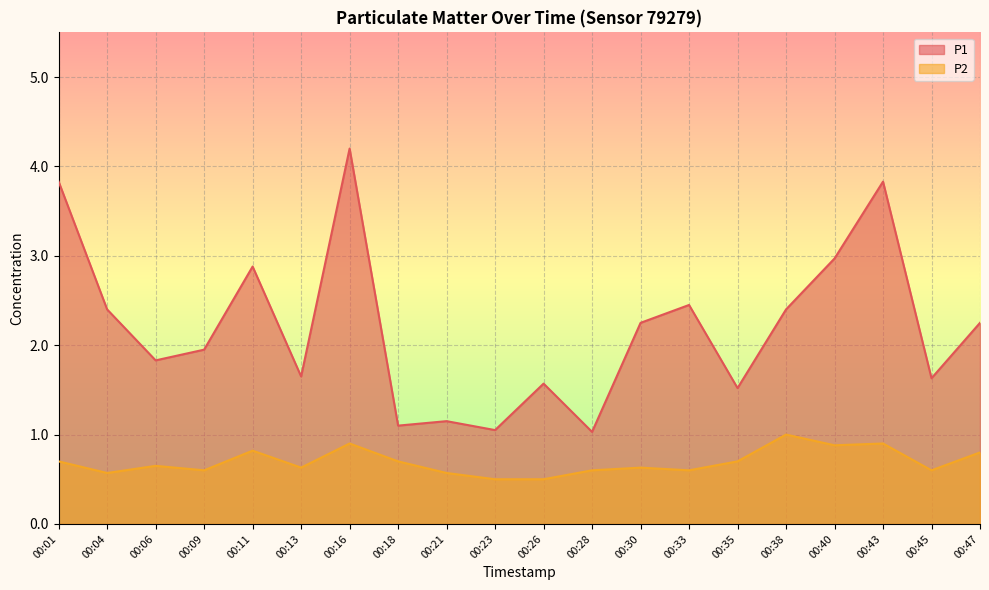

Rank the categories by P1 value from highest to lowest.

00:16, 00:01, 00:43, 00:40, 00:11, 00:33, 00:04, 00:38, 00:30, 00:47, 00:09, 00:06, 00:13, 00:45, 00:26, 00:35, 00:21, 00:18, 00:23, 00:28